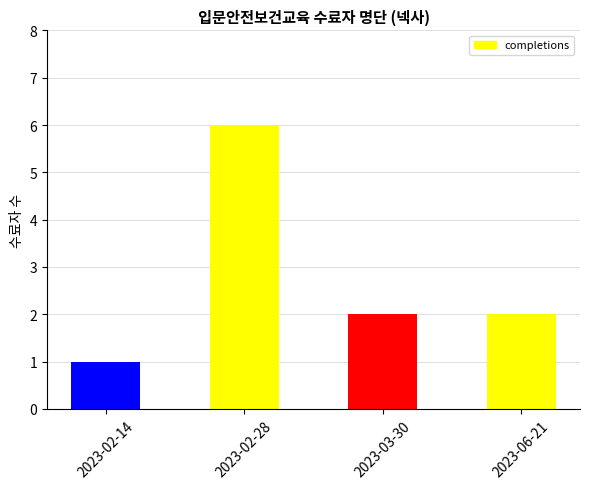

True or false: the data shows 6 at 2023-02-28.

True